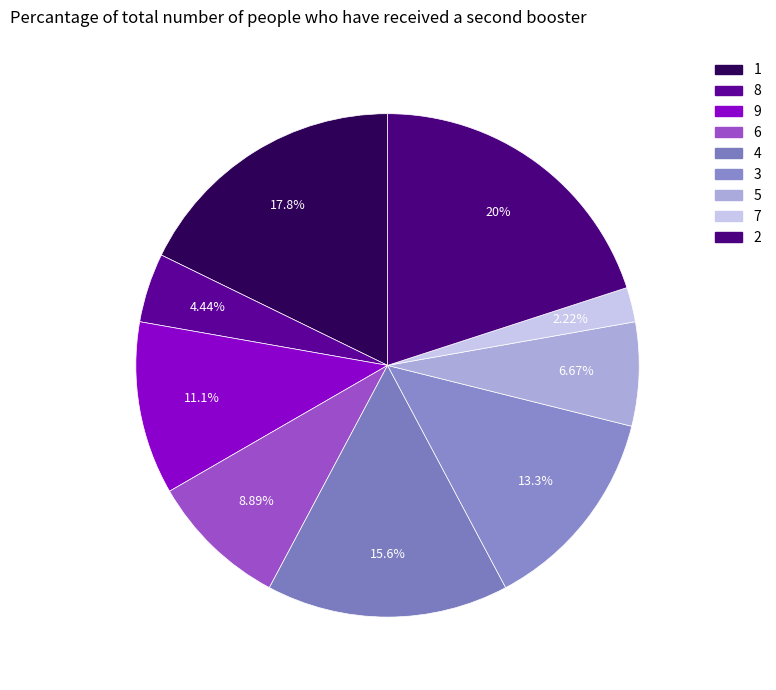

How many segments does this pie chart have?

9